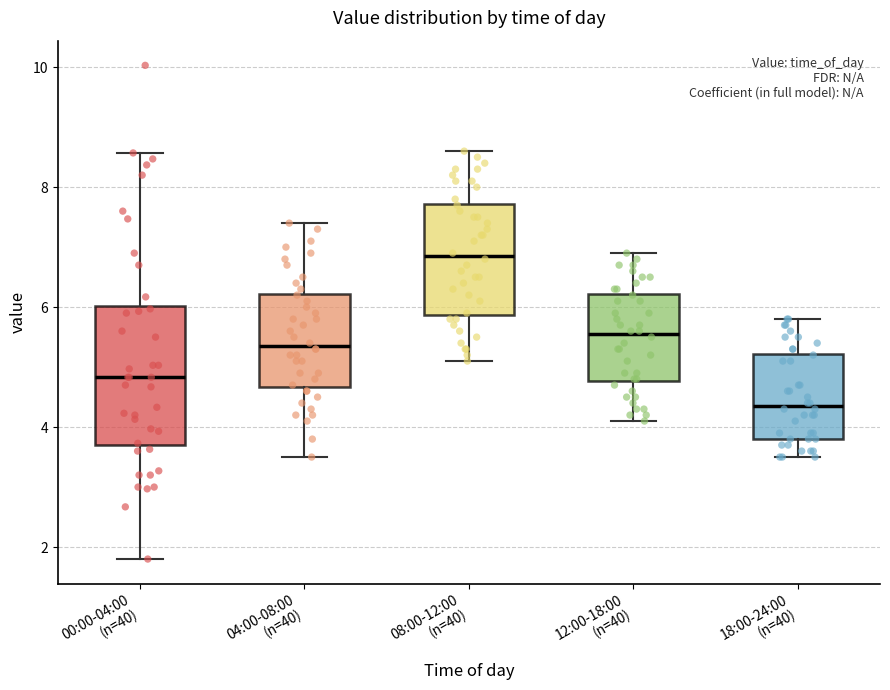

Which box's median line is the lowest?

18:00-24:00 (n=40)